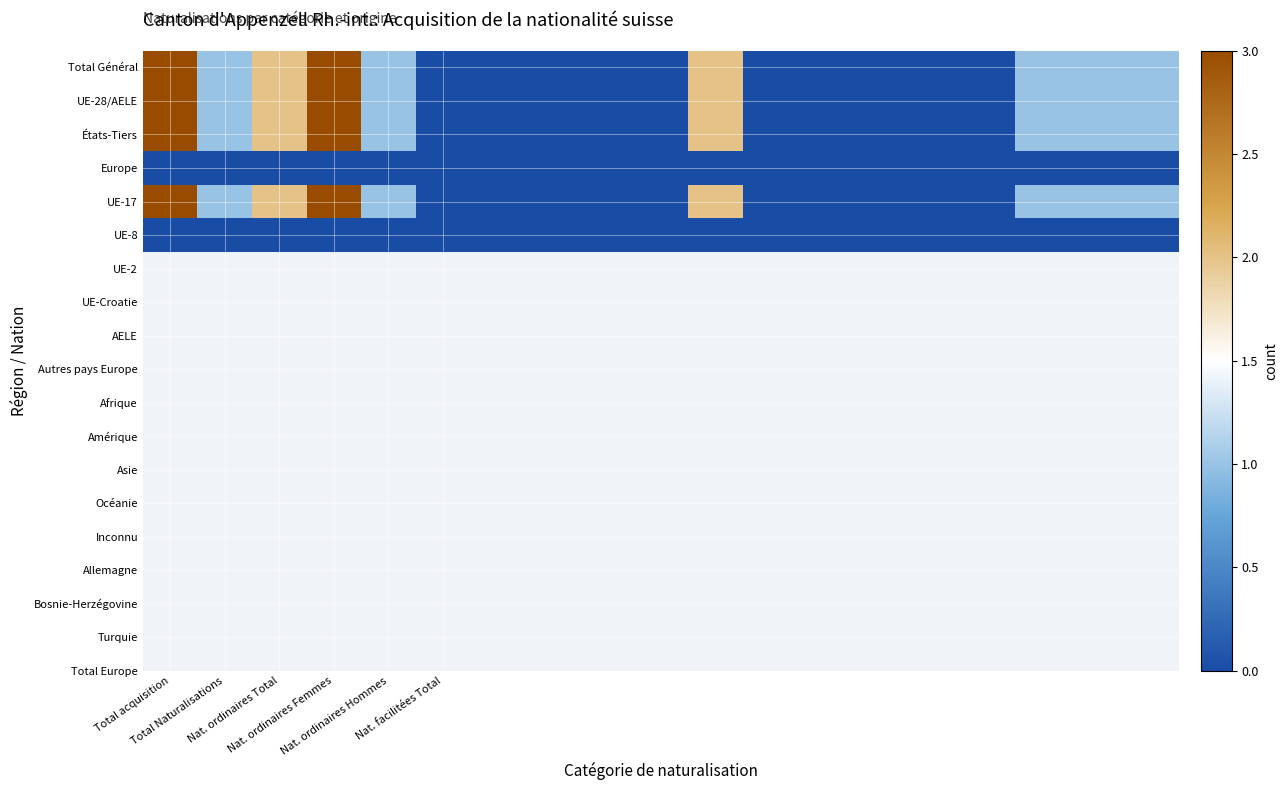

Which series has the largest range (max minus min)?

Total Général